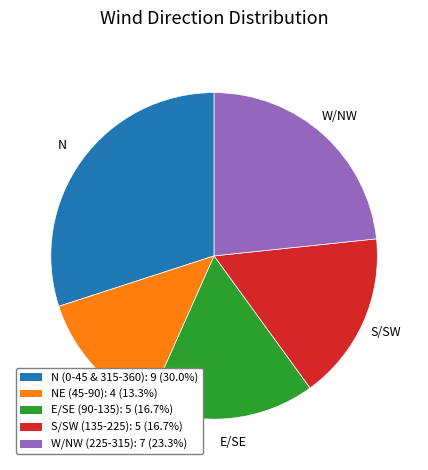

How many segments does this pie chart have?

5